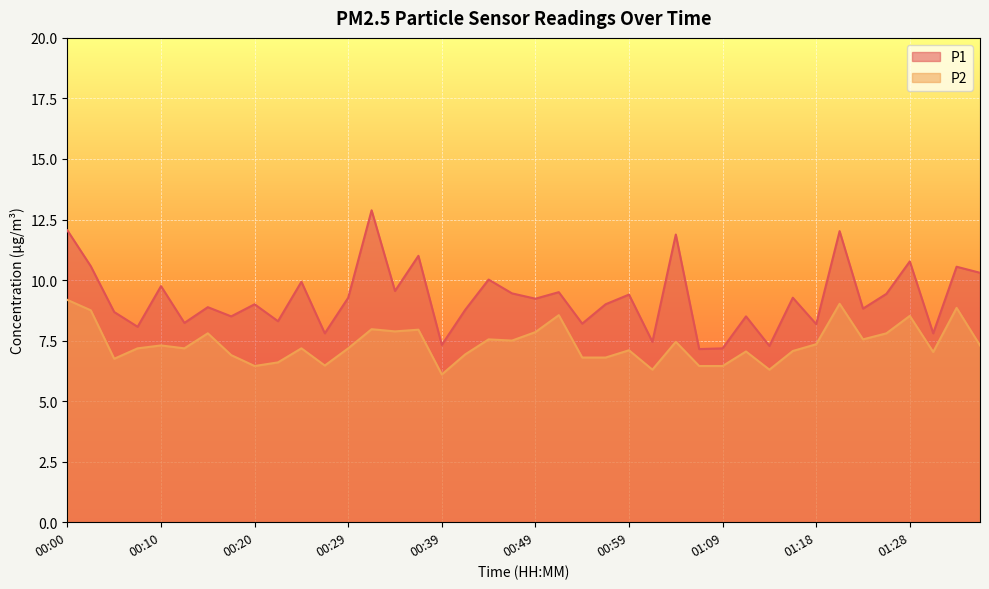

At which label does P2 reach its peak?

00:00